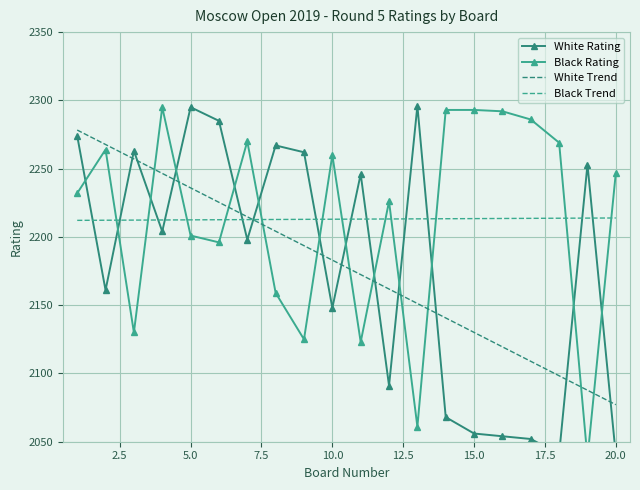

Is it true that White Trend equals 3738.2 at 15.0?

False